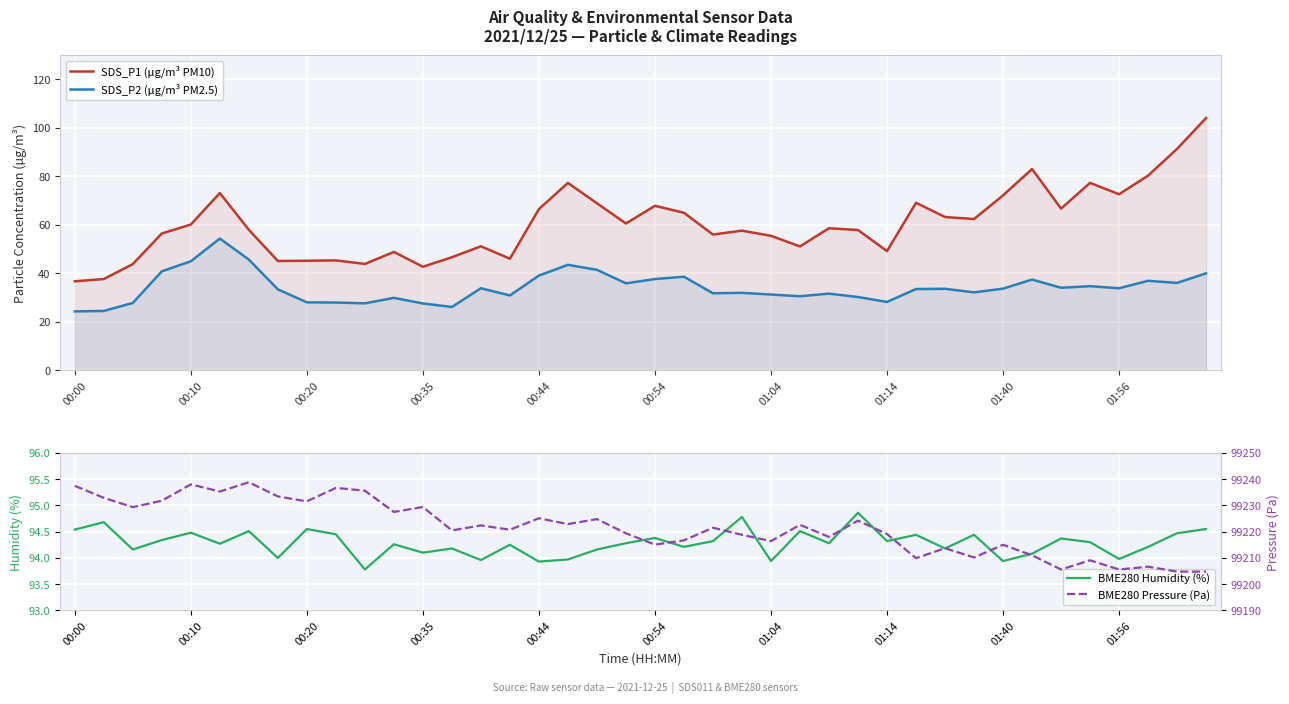

Does the chart display data point markers on the line(s)?

No